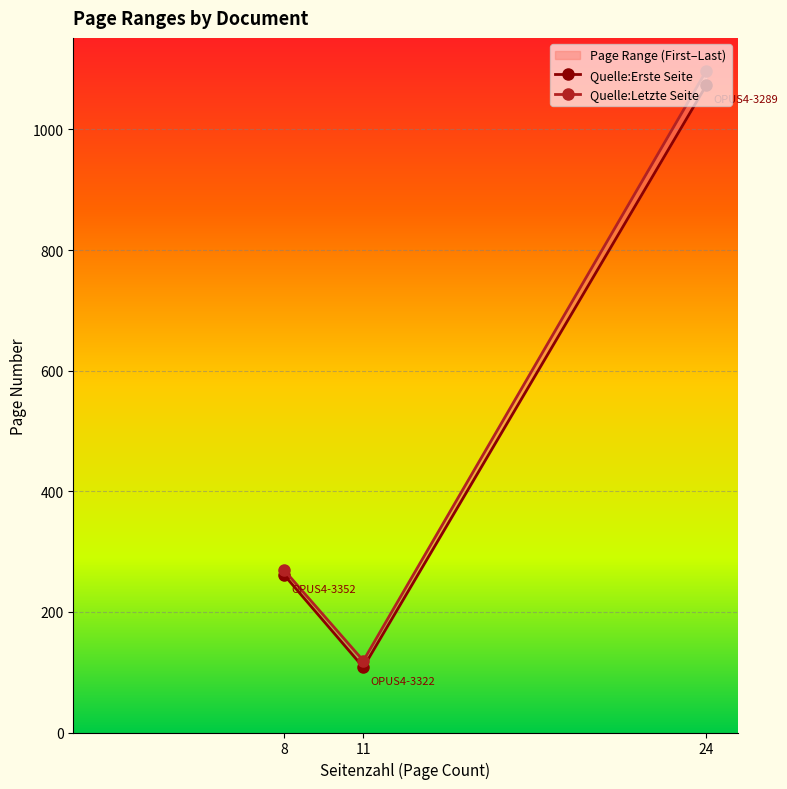

Where does the Quelle:Letzte Seite series first go above 269?

24